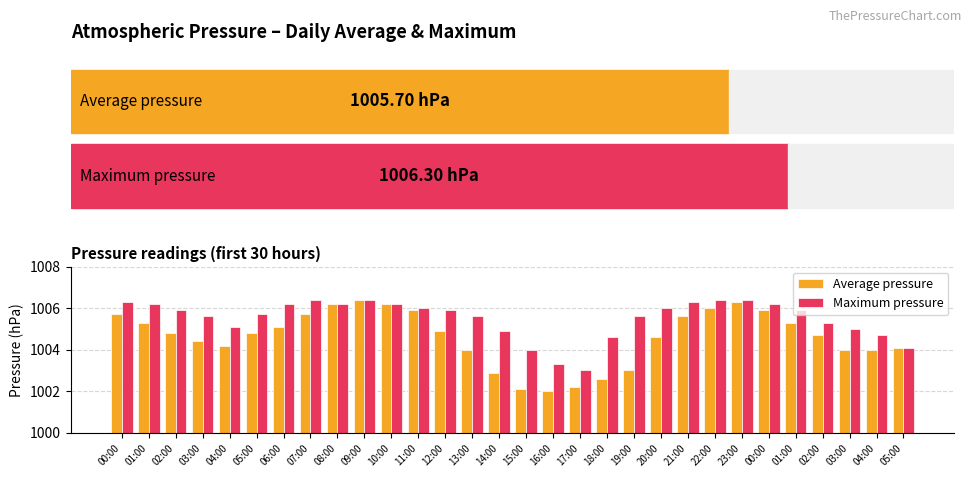

Reading left to right, extract all data points from this chart.

Average pressure: 1005.7	1005.3	1004.8	1004.4	1004.2	1004.8	1005.1	1005.7	1006.2	1006.4	1006.2	1005.9	1004.9	1004.0	1002.9	1002.1	1002.0	1002.2	1002.6	1003.0	1004.6	1005.6	1006.0	1006.3	1005.9	1005.3	1004.7	1004.0	1004.0	1004.1
Maximum pressure: 1006.3	1006.2	1005.9	1005.6	1005.1	1005.7	1006.2	1006.4	1006.2	1006.4	1006.2	1006.0	1005.9	1005.6	1004.9	1004.0	1003.3	1003.0	1004.6	1005.6	1006.0	1006.3	1006.4	1006.4	1006.2	1005.9	1005.3	1005.0	1004.7	1004.1